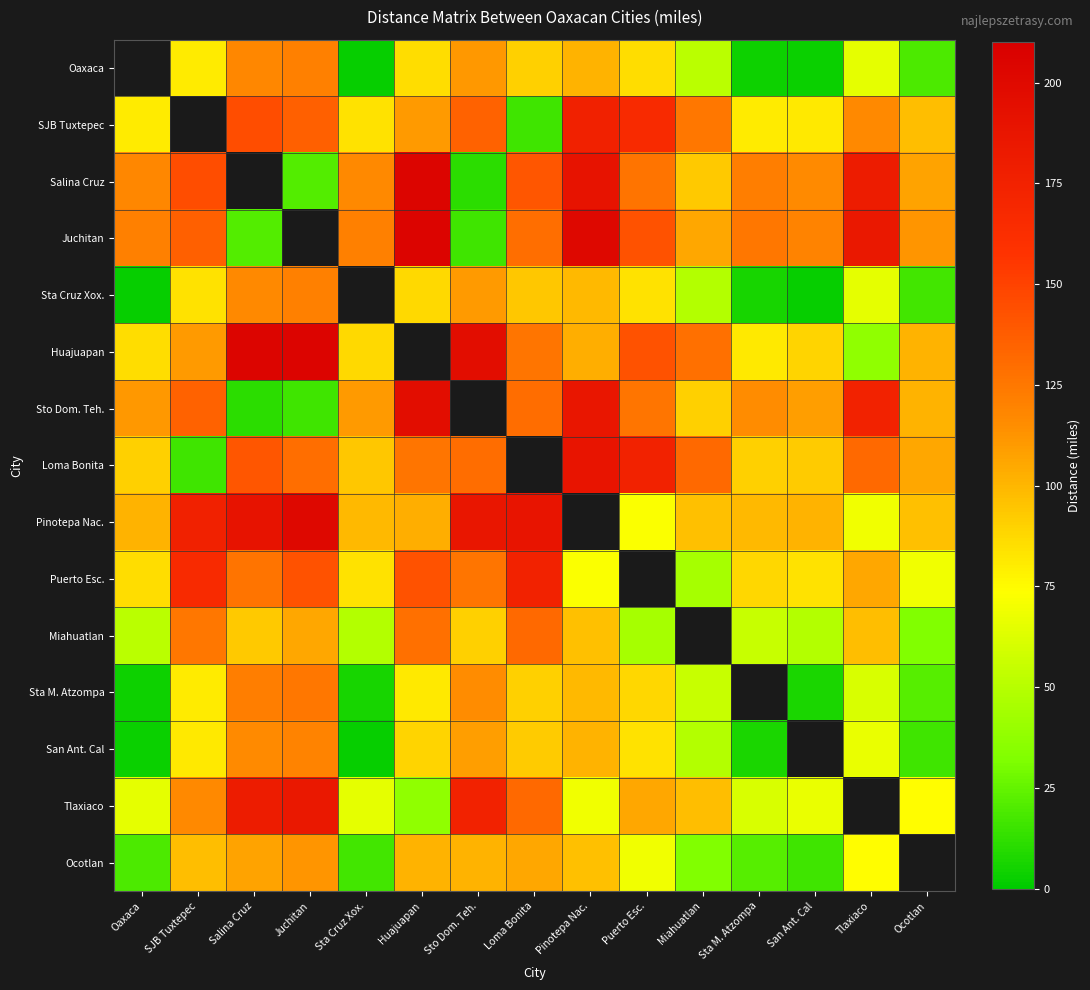

Which series has the widest spread of values?

Salina Cruz